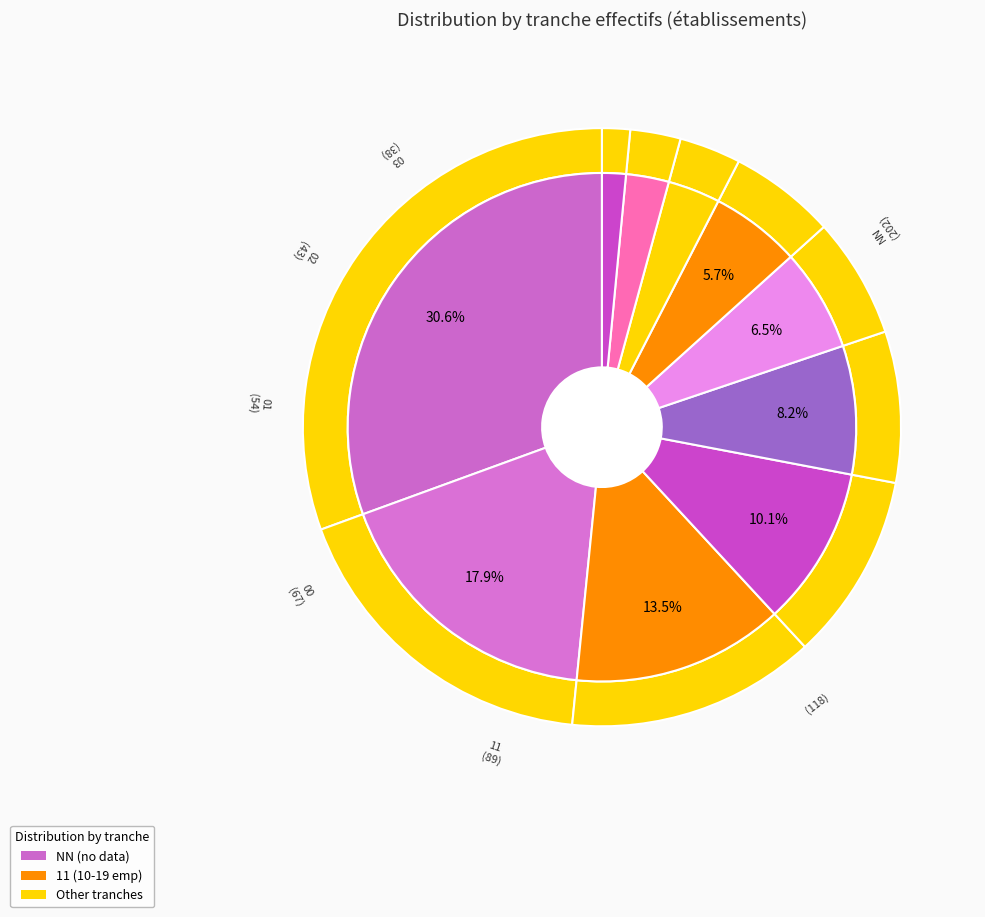

Is it true that 21 is 14% of the pie?

False